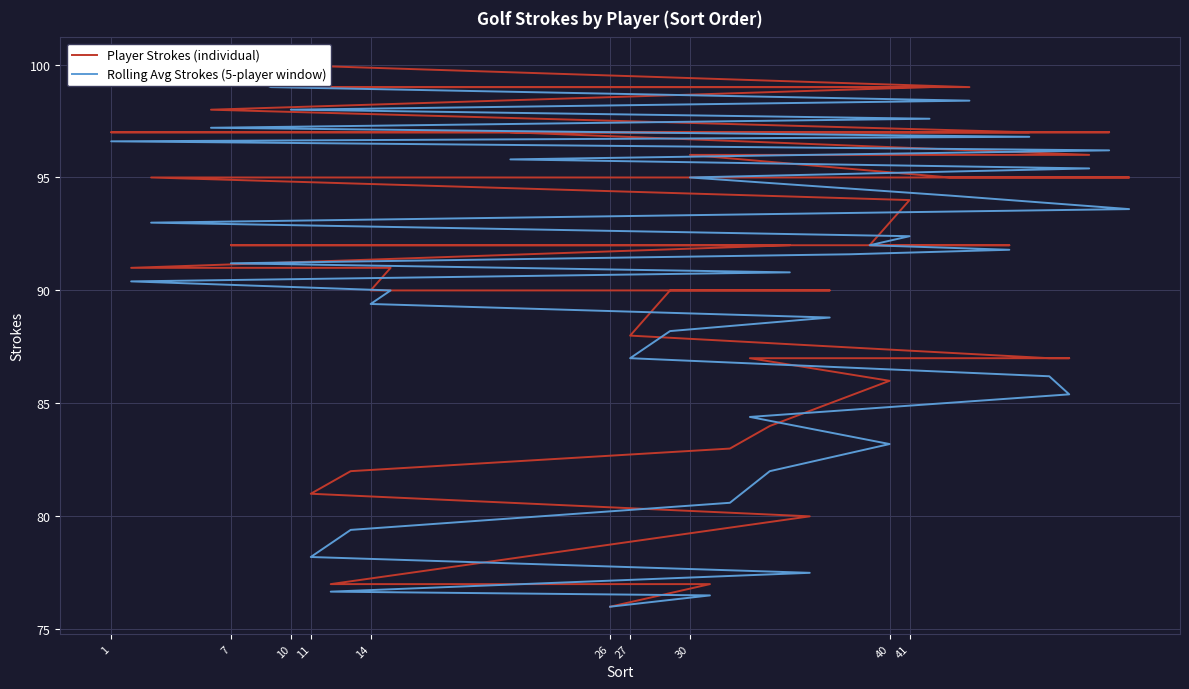

Reading left to right, list all the values displayed in this chart.

Player Strokes (individual): 76.0	77.0	77.0	80.0	81.0	82.0	83.0	84.0	86.0	87.0	87.0	87.0	88.0	89.0	90.0	90.0	90.0	91.0	91.0	92.0	92.0	92.0	92.0	92.0	94.0	95.0	95.0	95.0	96.0	96.0	97.0	97.0	97.0	97.0	98.0	99.0	99.0	99.0	100.0	100.0
Rolling Avg Strokes (5-player window): 76.0	76.5	76.7	77.5	78.2	79.4	80.6	82.0	83.2	84.4	85.4	86.2	87.0	87.6	88.2	88.8	89.4	90.0	90.4	90.8	91.2	91.6	91.8	92.0	92.4	93.0	93.6	94.2	95.0	95.4	95.8	96.2	96.6	96.8	97.2	97.6	98.0	98.4	99.0	99.4